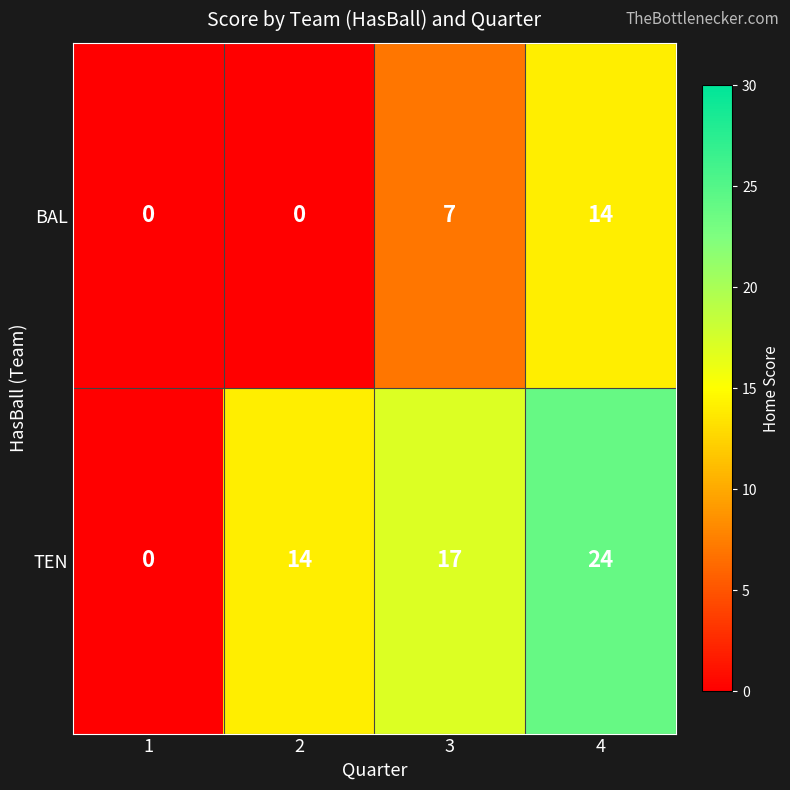

What is the difference between the second highest and second lowest values in the BAL series?

7